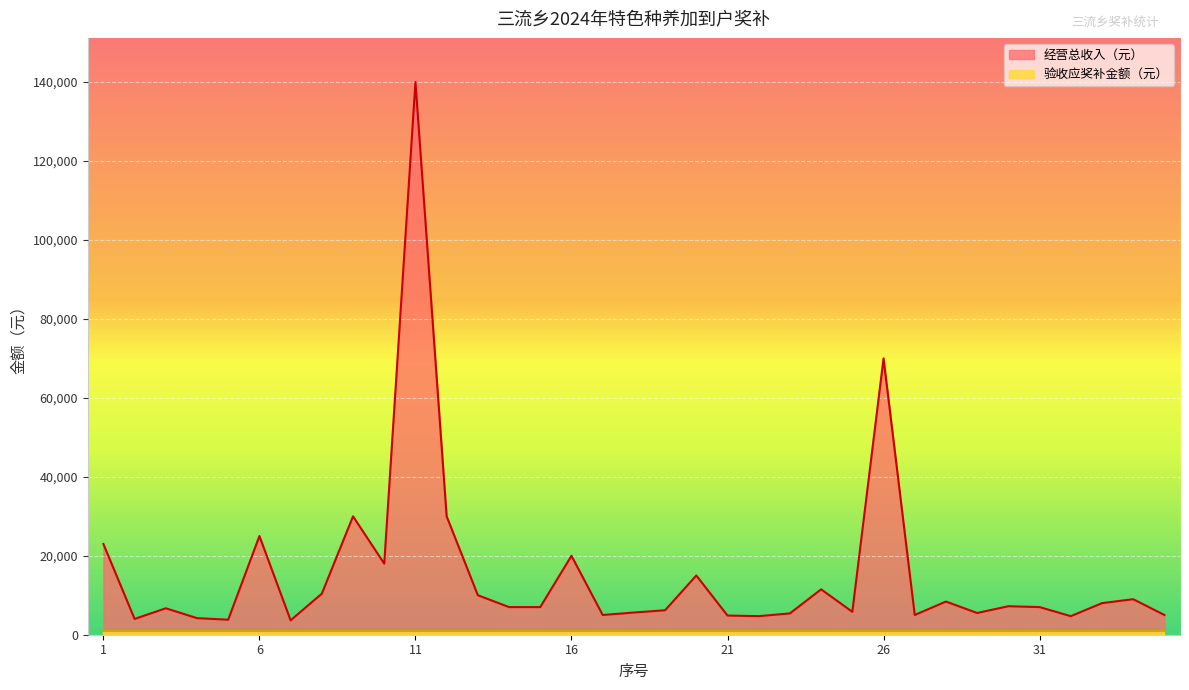

How many interior local peaks (higher than both neighbors) does the data have?

11